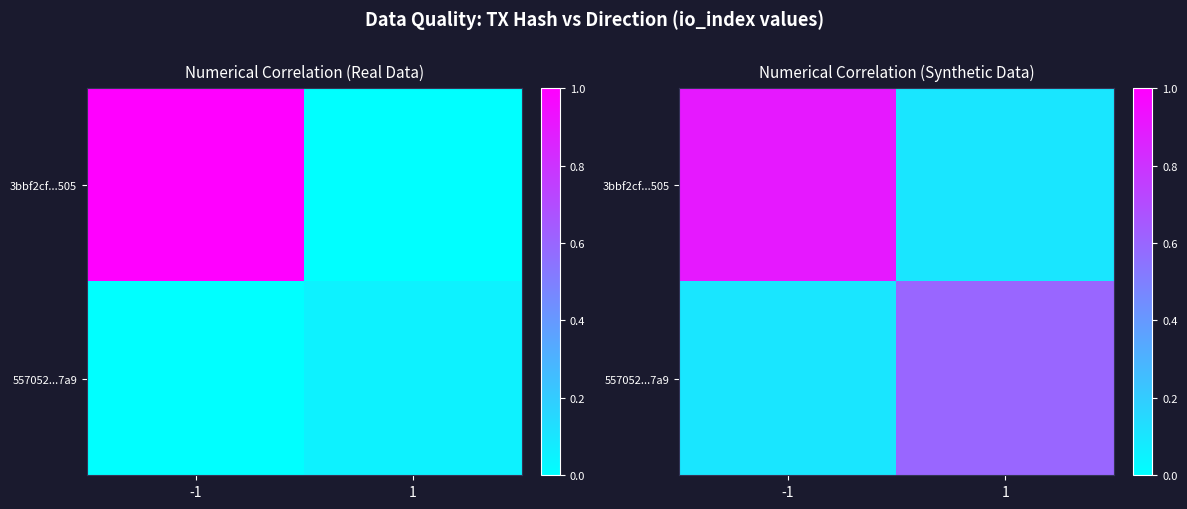

What is the difference between the maximum and minimum values in the 557052...7a9 series?

0.5